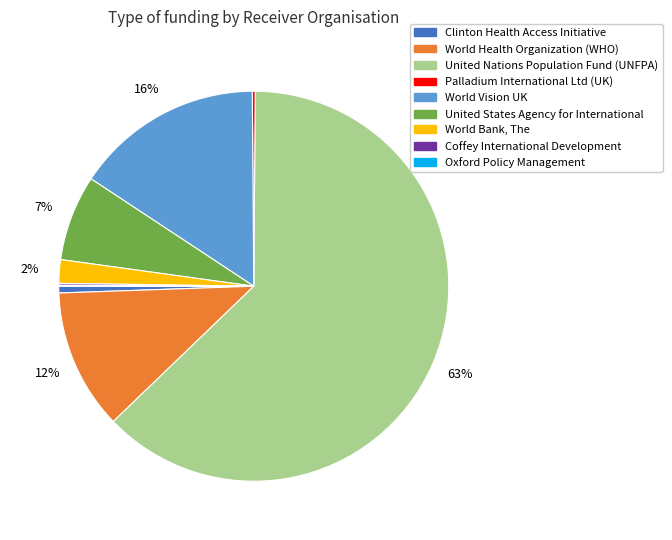

Combined, do World Health Organization (WHO) and World Bank, The account for over 50%?

No